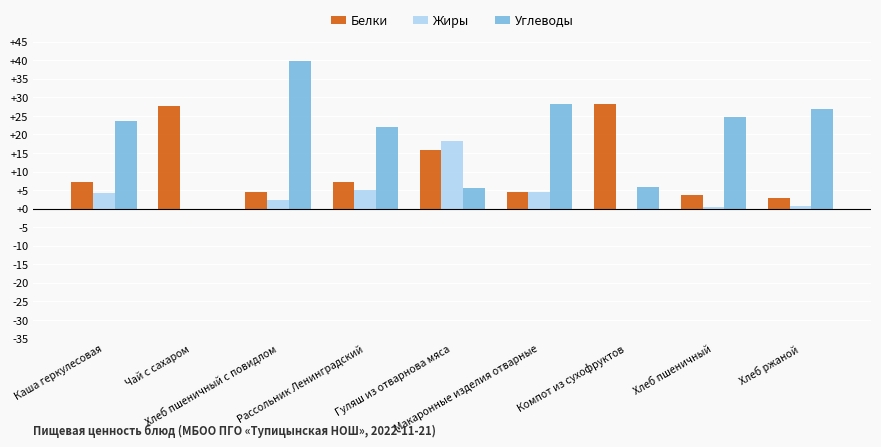

What is the maximum value for Углеводы?

39.9